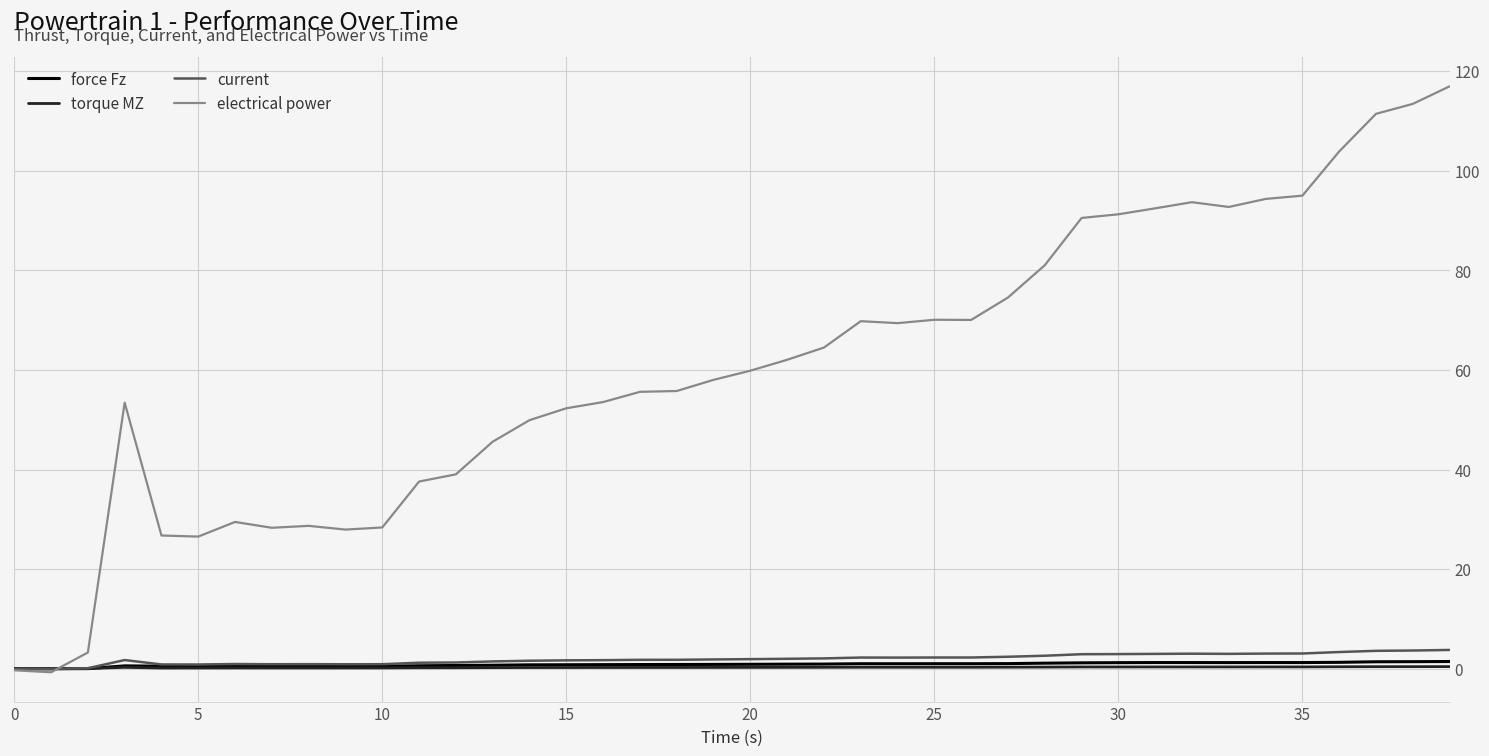

What is the difference between the second highest and minimum values in the force Fz series?

1.4